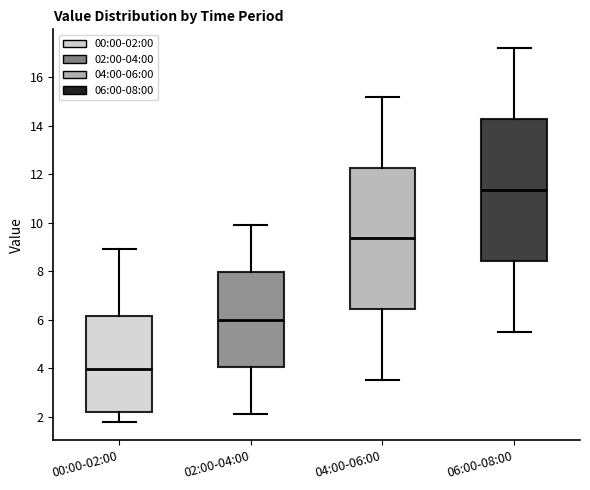

Reading left to right, read every box against the y-axis: the position of its median line, the range the box covers, and the ends of its whiskers. The values are not printed on the chart, so give them approximately, as read against the axis.

00:00-02:00: median 4.0, box 2.2 to 6.2, whiskers 1.8 to 9.0
02:00-04:00: median 6.0, box 4.0 to 8.0, whiskers 2.2 to 10.0
04:00-06:00: median 9.4, box 6.4 to 12.2, whiskers 3.6 to 15.2
06:00-08:00: median 11.4, box 8.4 to 14.2, whiskers 5.6 to 17.2